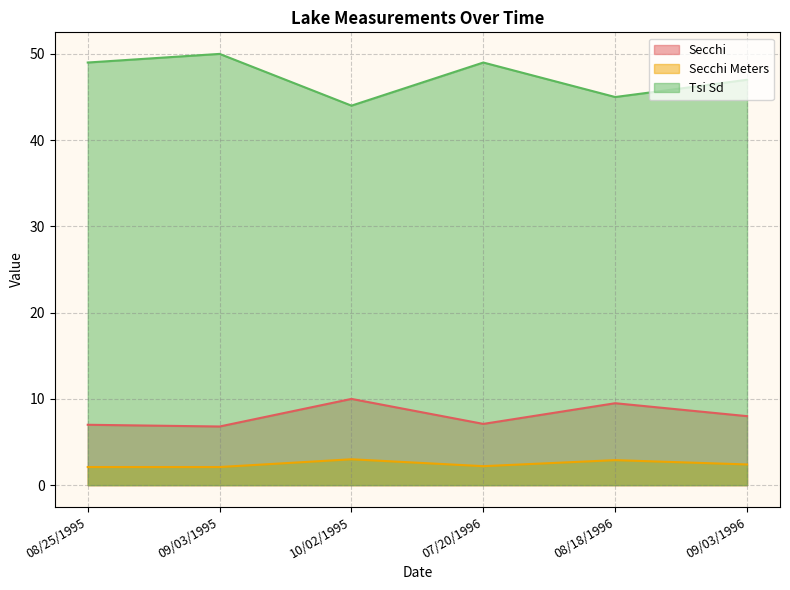

What are all the series names shown in the legend?

Secchi, Secchi Meters, Tsi Sd